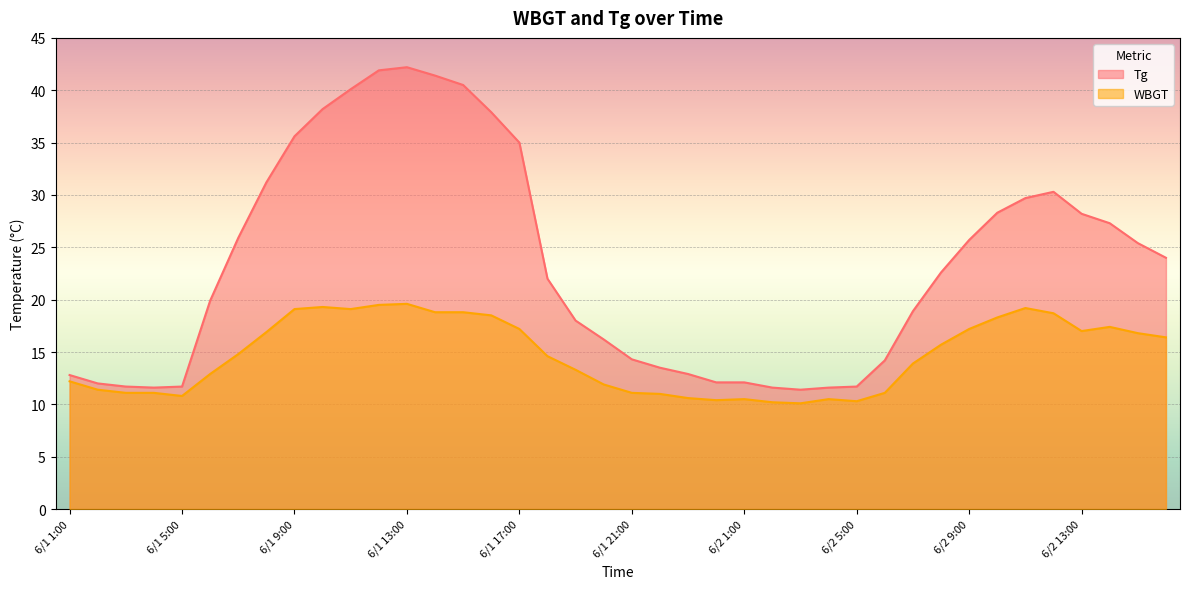

The Tg series shows 41.9 at 6/1 12:00. True or false?

True